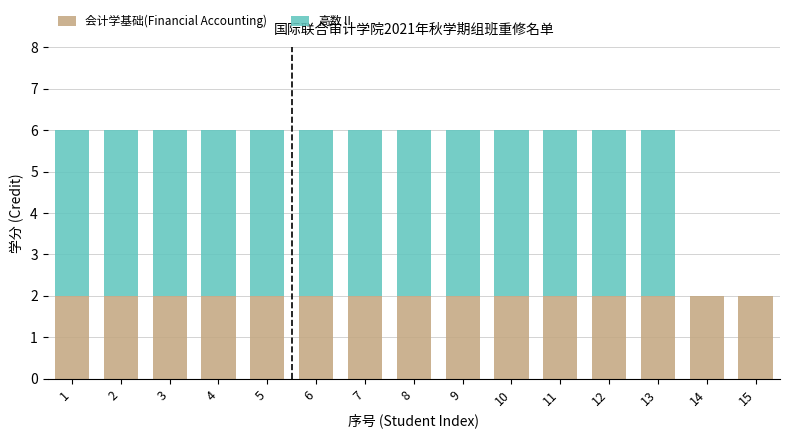

Is it true that 会计学基础(Financial Accounting) equals 3 at 12?

False